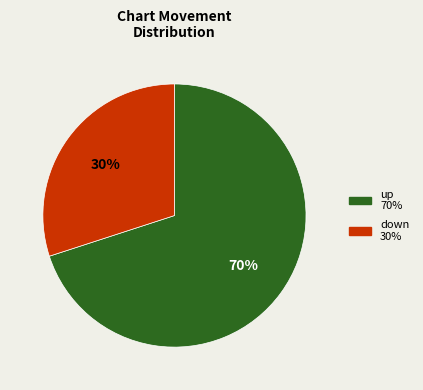

Which slice is the smallest?

down